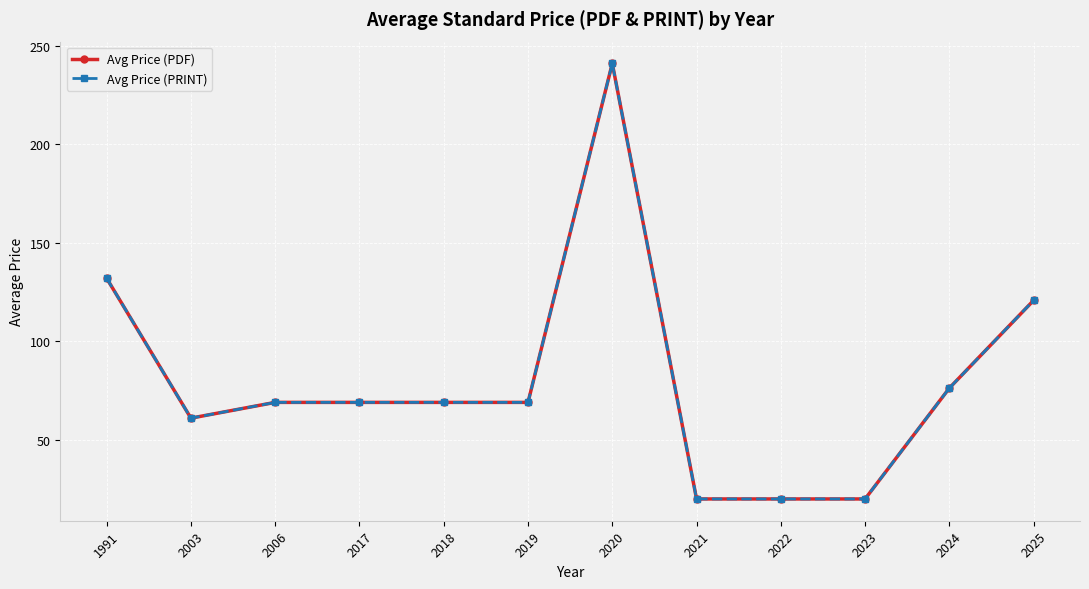

How many interior local valleys does the Avg Price (PDF) series have?

1